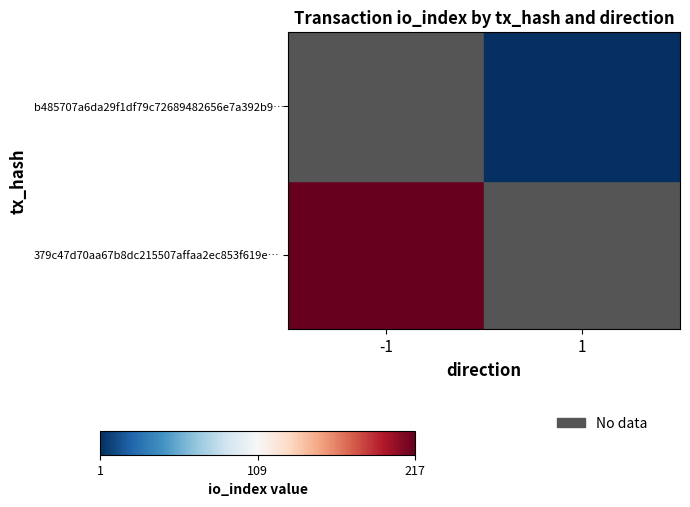

Is the value of 379c47d70aa67b8dc215507affaa2ec853f619e… at -1 greater than the value of b485707a6da29f1df79c72689482656e7a392b9… at 1?

Yes